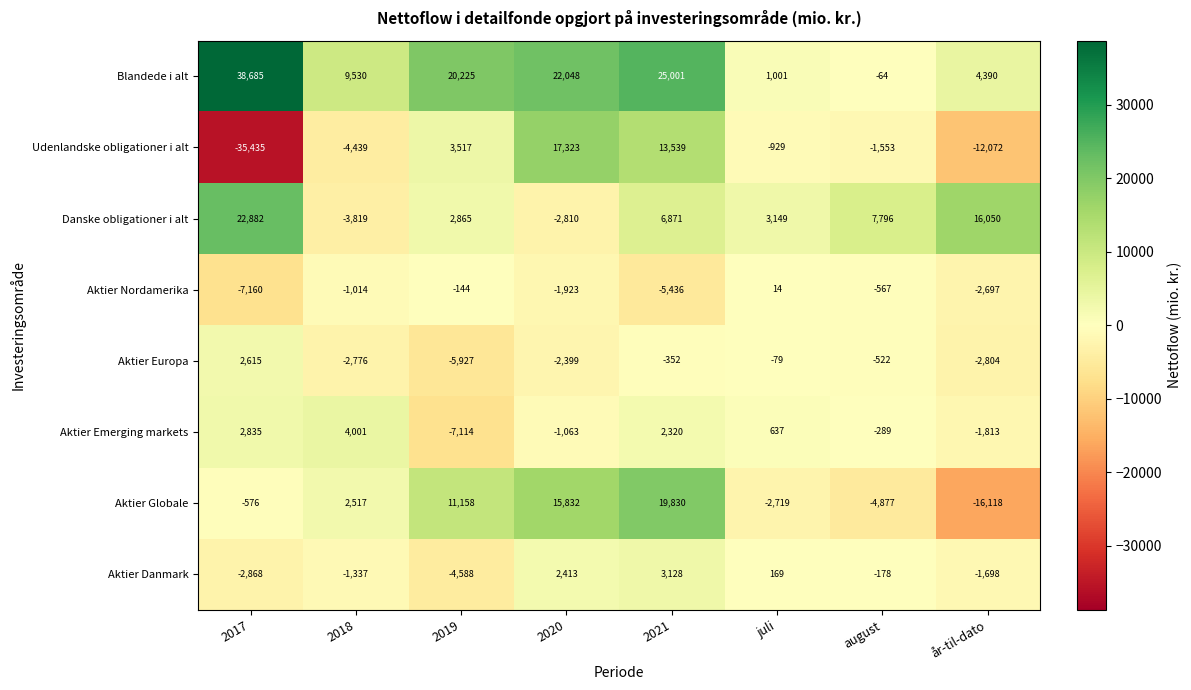

What is the difference between the maximum and minimum values in the Aktier Emerging markets series?

11115